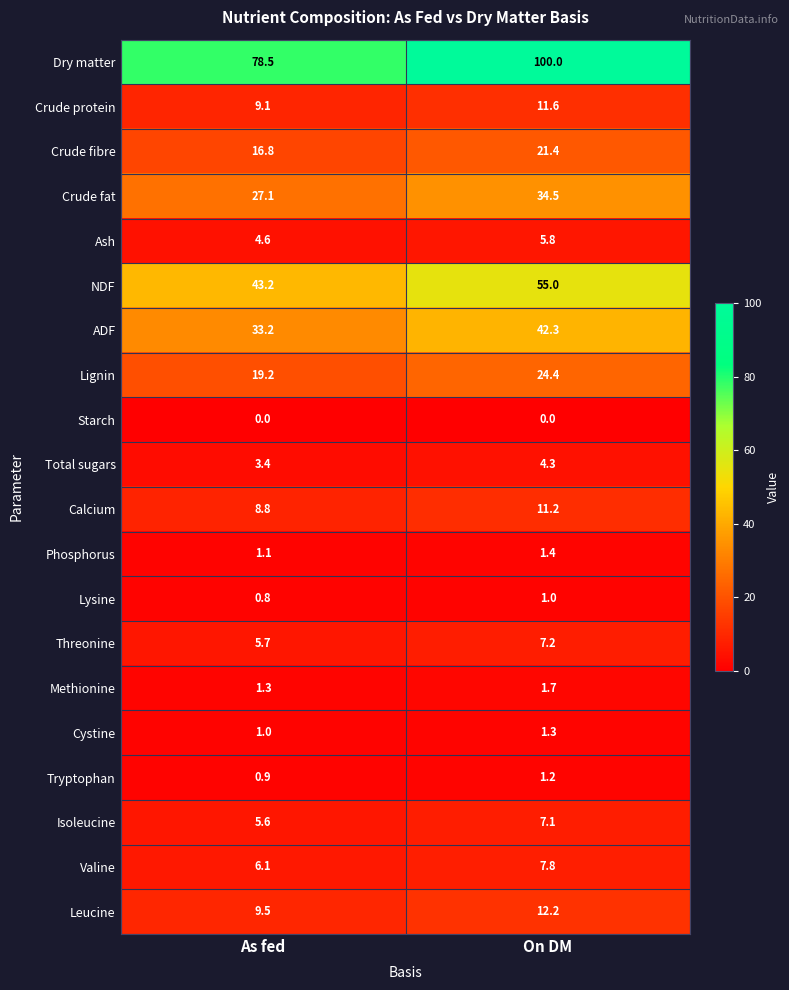

How many values in the Threonine series exceed 7?

1